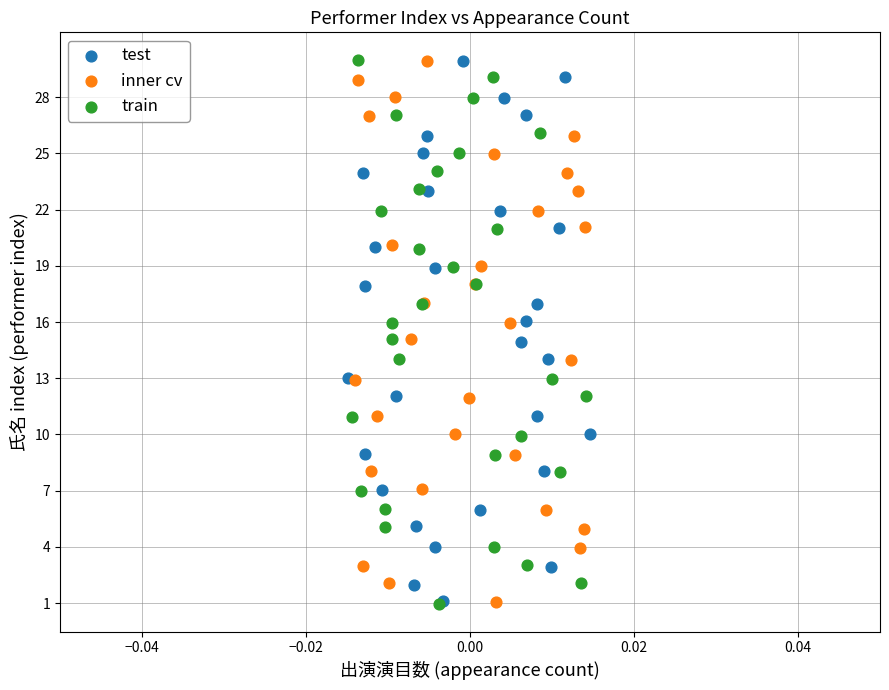

Which series has the widest spread of Y values?

train